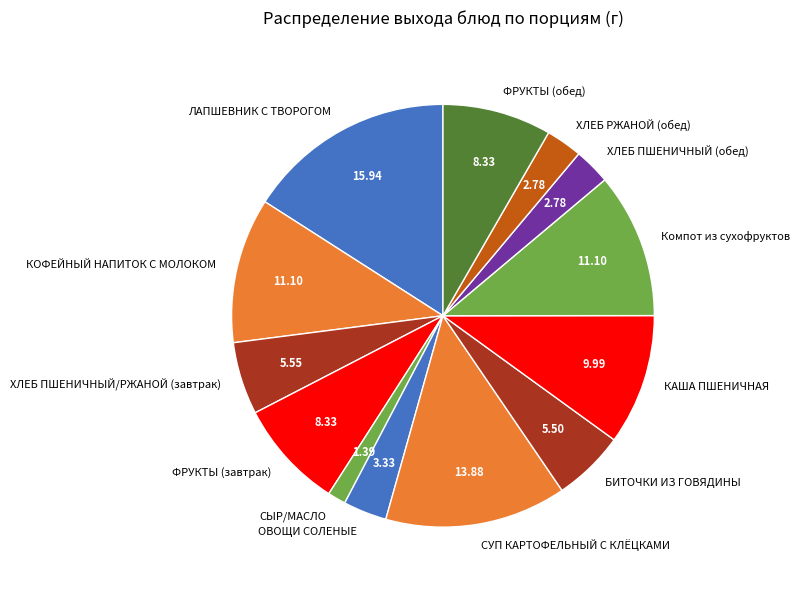

Between ХЛЕБ РЖАНОЙ (обед) and ХЛЕБ ПШЕНИЧНЫЙ/РЖАНОЙ (завтрак), which is larger?

ХЛЕБ ПШЕНИЧНЫЙ/РЖАНОЙ (завтрак)